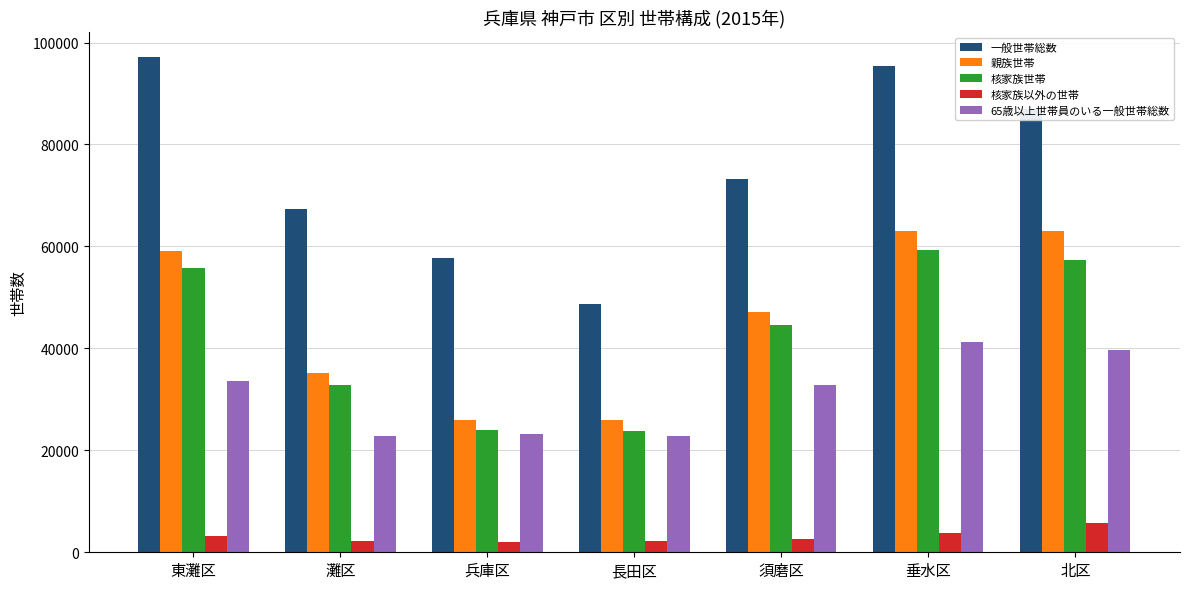

How many data points in 一般世帯総数 are less than 73198?

3